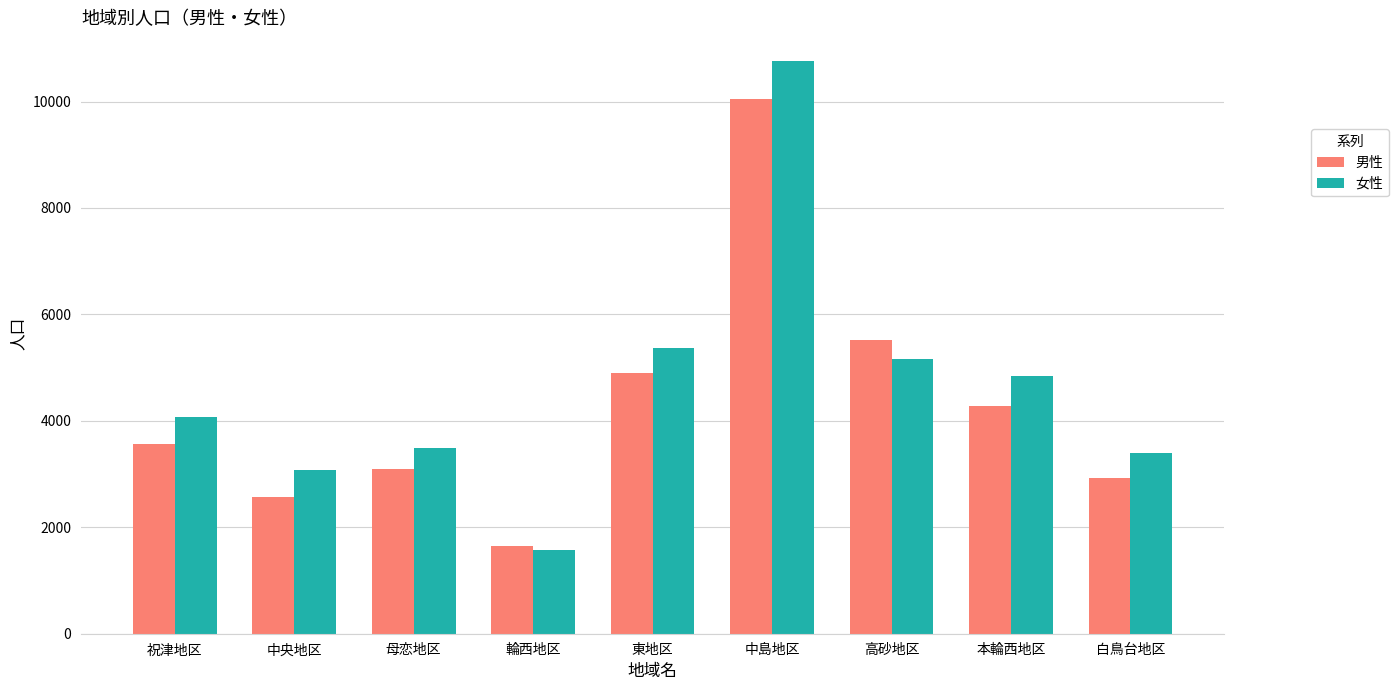

How many data points in 女性 are less than 4081?

4